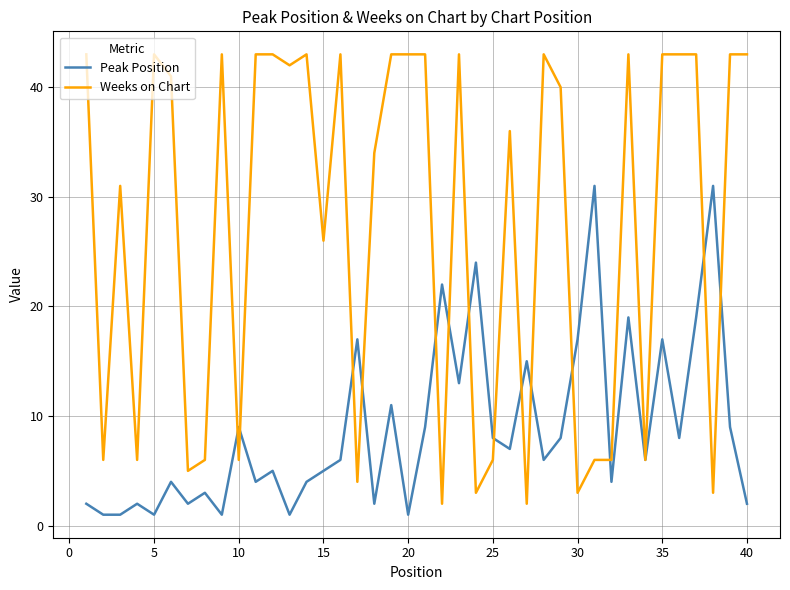

Rank the series by their average value, from highest to lowest.

Weeks on Chart, Peak Position